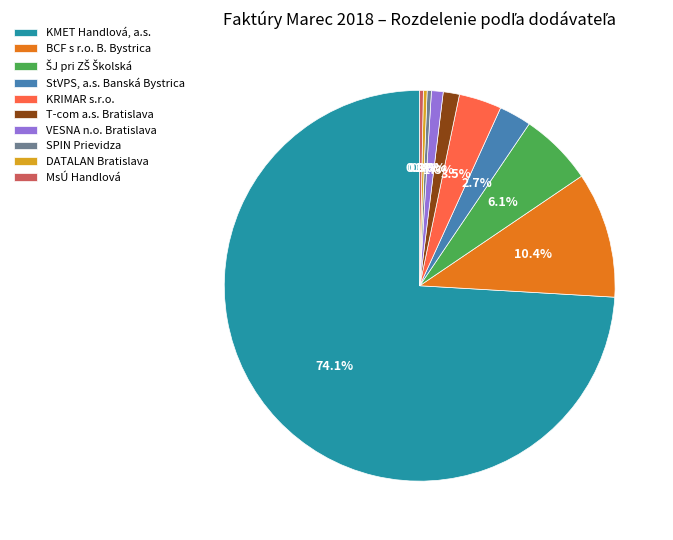

What is the ratio of the value at KRIMAR s.r.o. to the value at MsÚ Handlová?

11.7